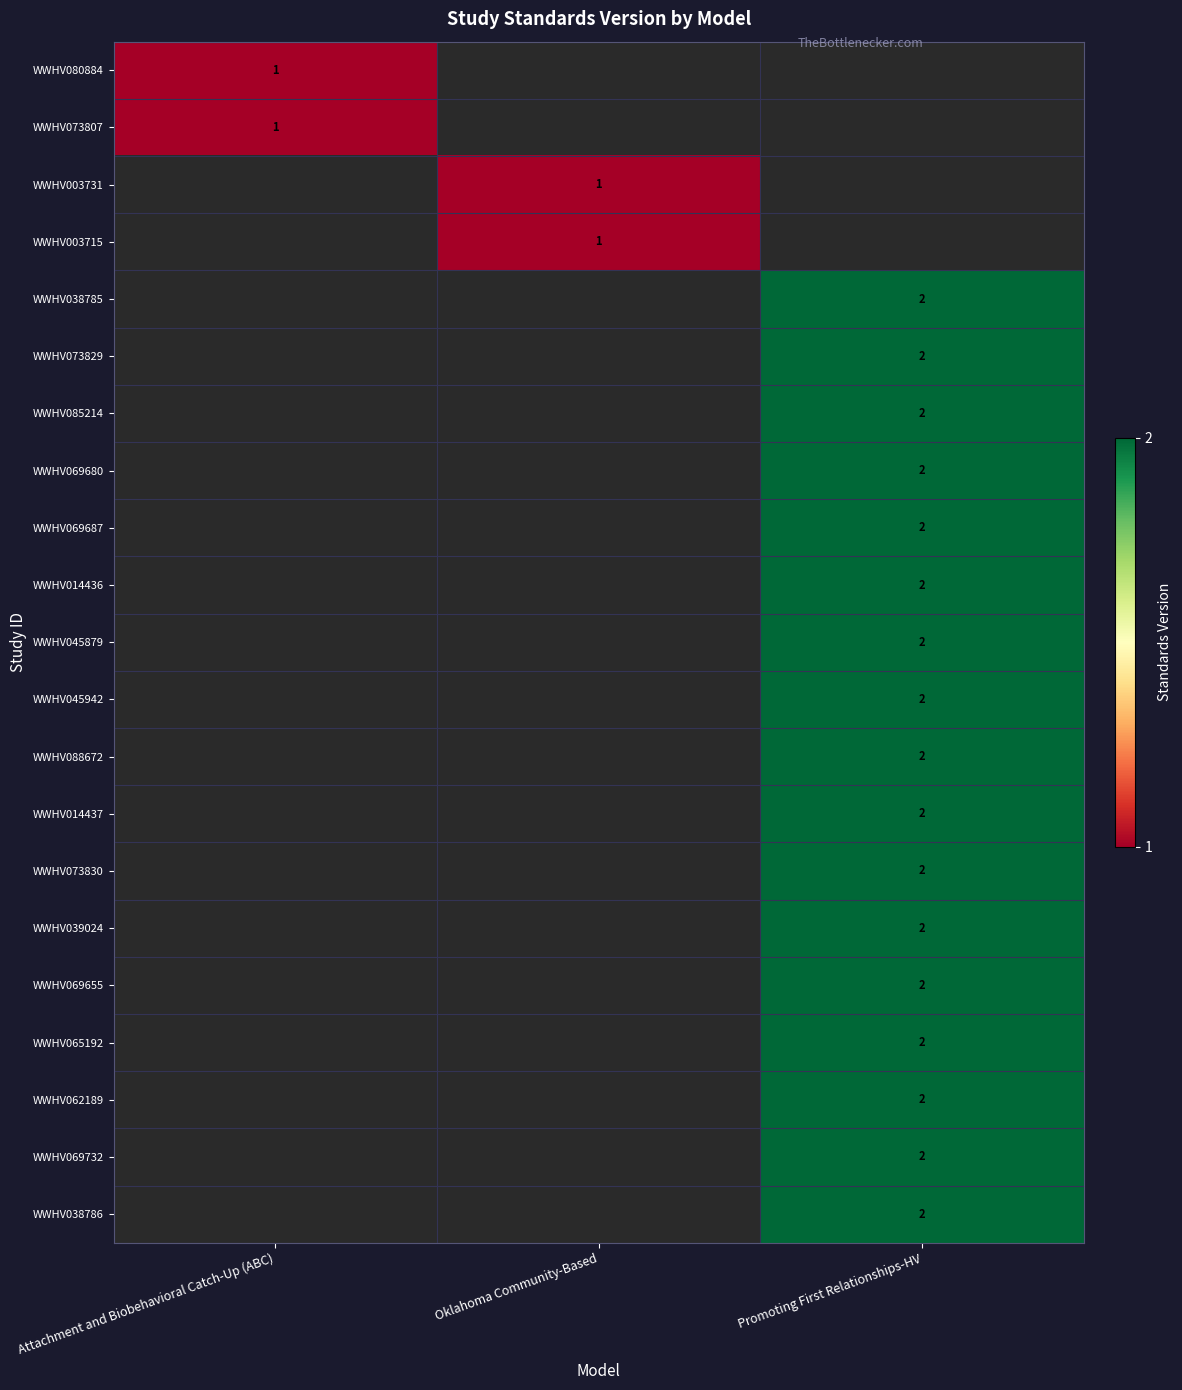

True or false: WWHV003731 has a value of 0 at Oklahoma Community-Based.

False